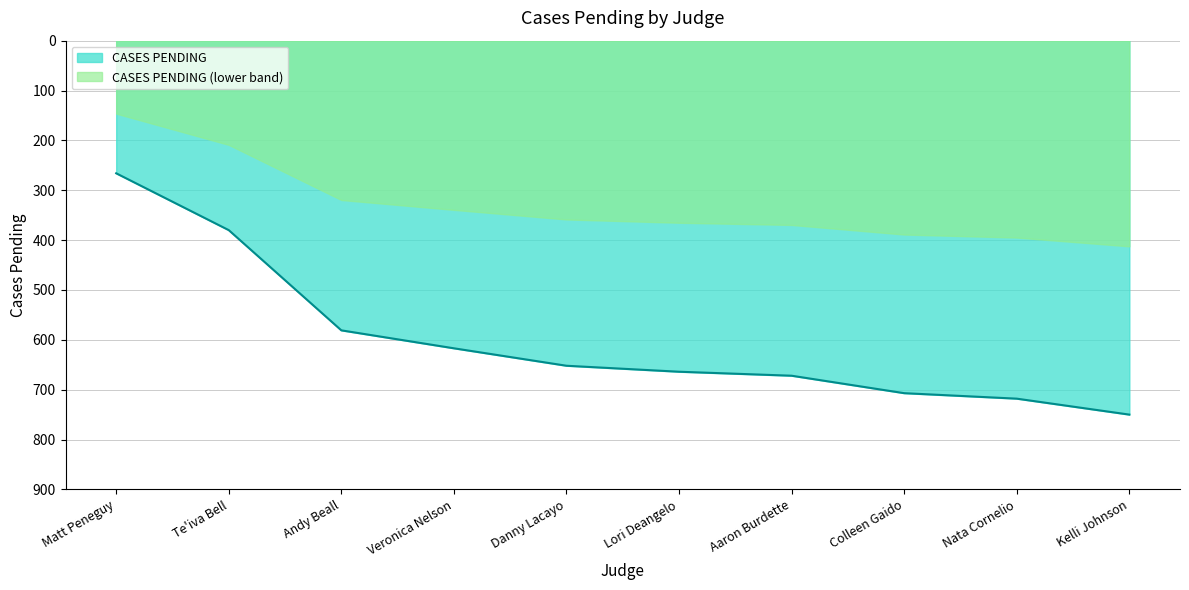

What value does the data have at Colleen Gaido, to the nearest 50?

700